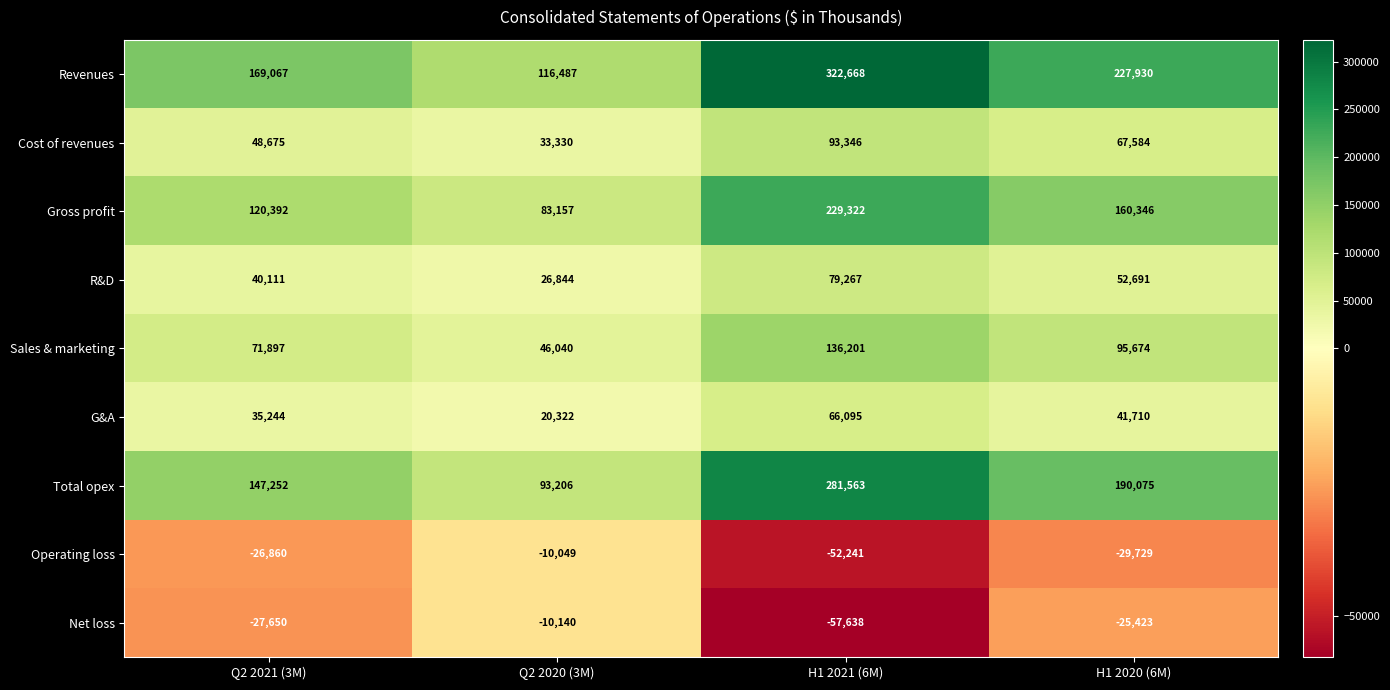

True or false: Sales & marketing has a value of 71897 at Q2 2021 (3M).

True